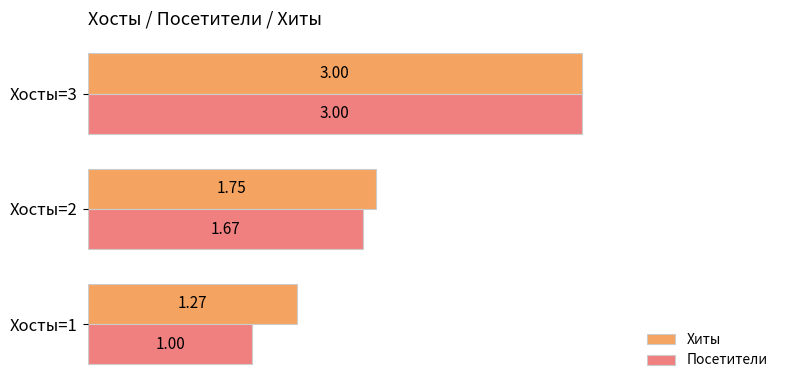

List the labels in order of Посетители value, smallest first.

Хосты=1, Хосты=2, Хосты=3